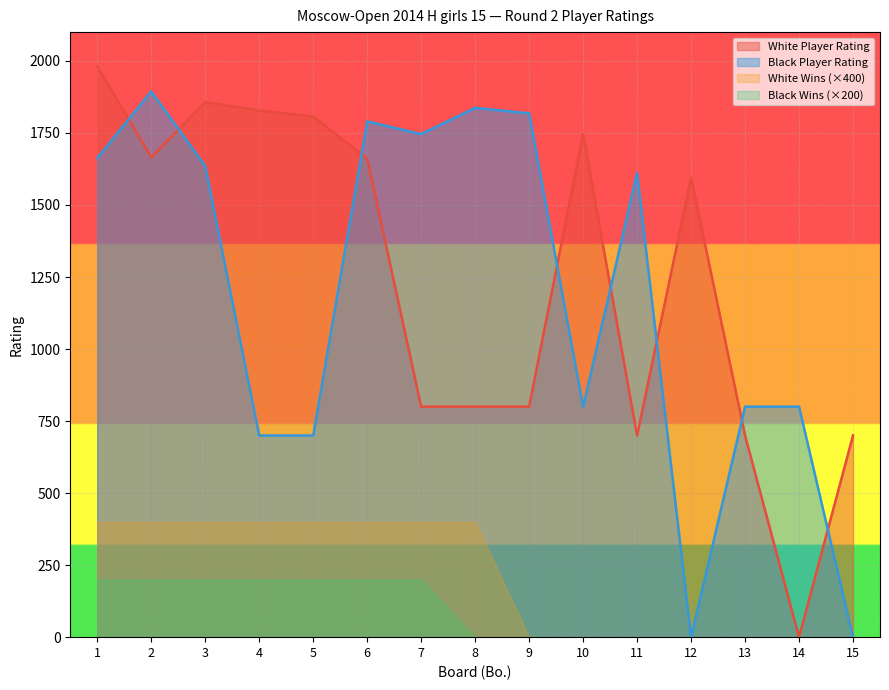

True or false: Black Player Rating and White Player Rating cross at least once.

True